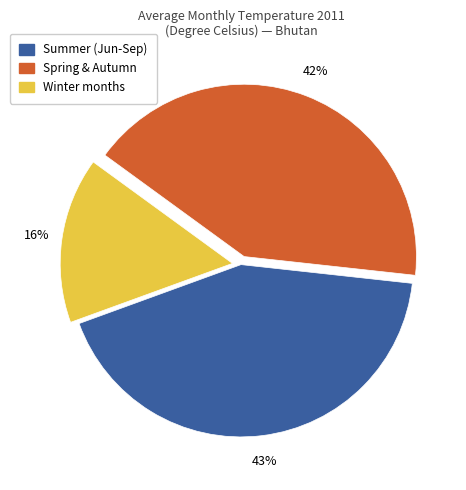

To the nearest percent, what is the difference between the largest and smallest slice percentages?

27%